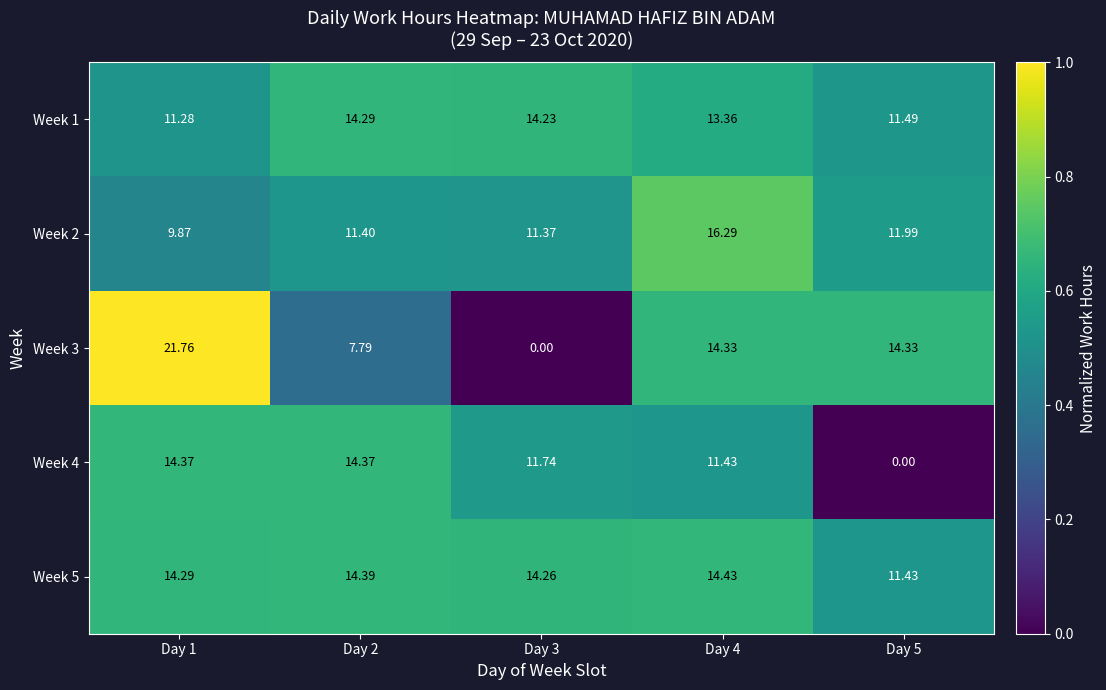

How many categories are shown in the chart?

5